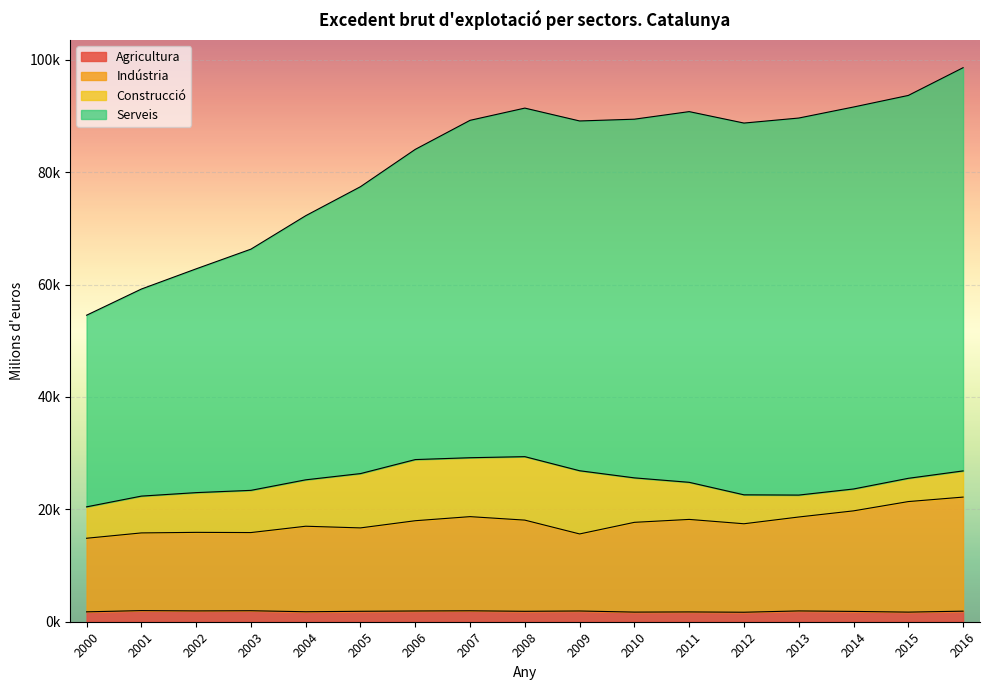

Which category has the highest value across all series?

2016